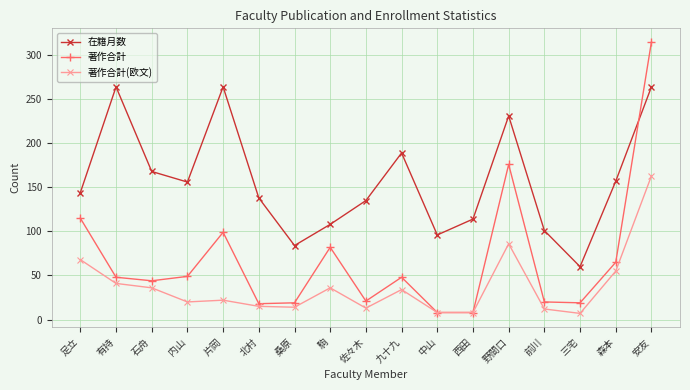

What is the average value of the 著作合計 series?

68